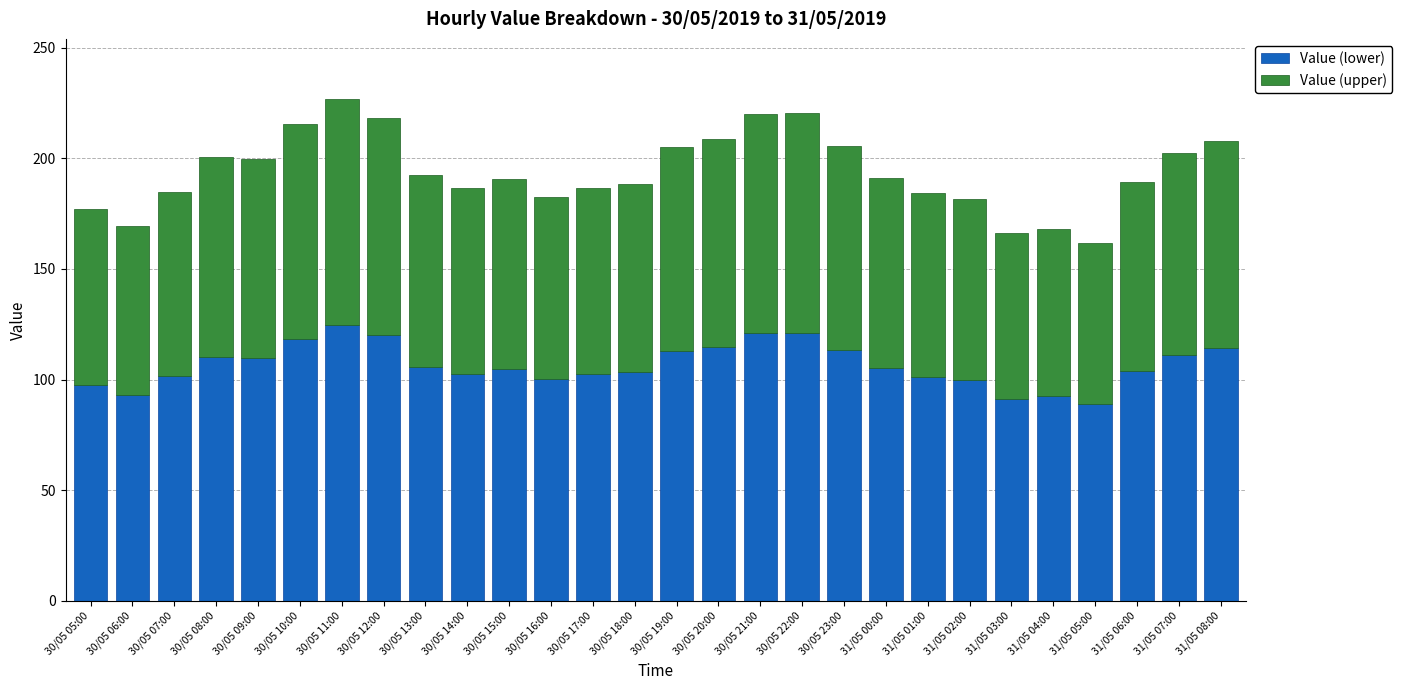

What is the total value across all series at 30/05 20:00?

208.9